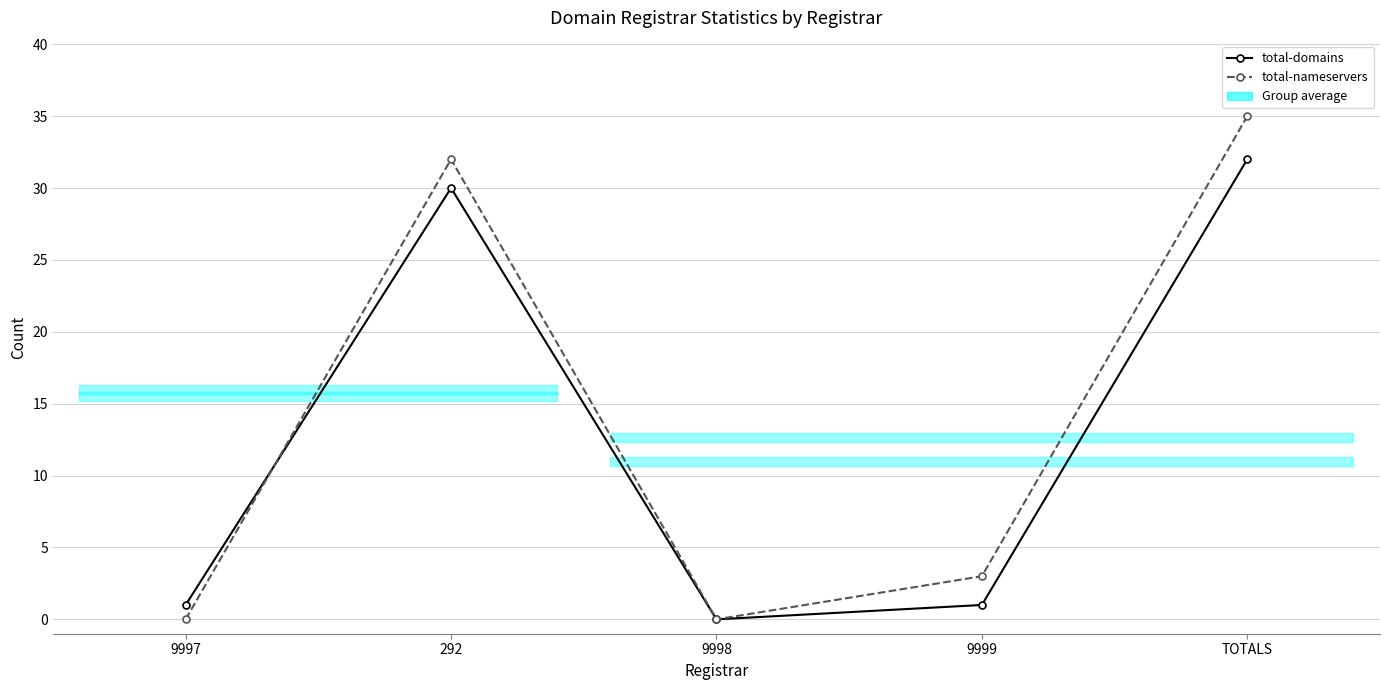

How many lines are shown in the chart?

2